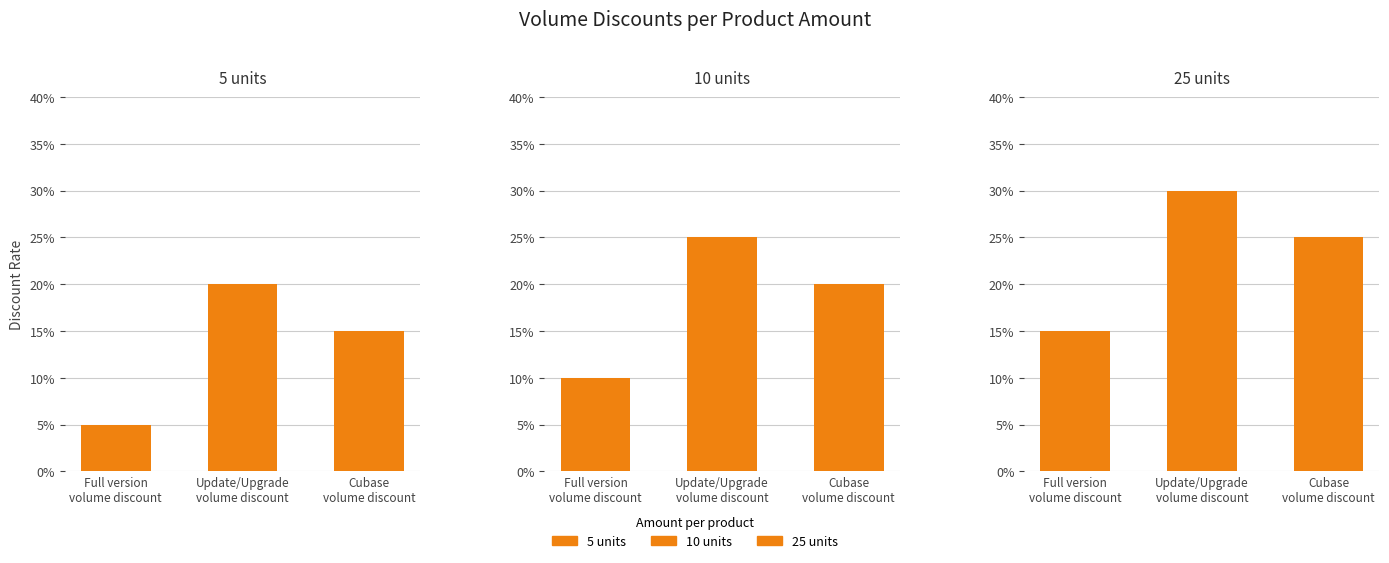

How many data points does each series have?

3